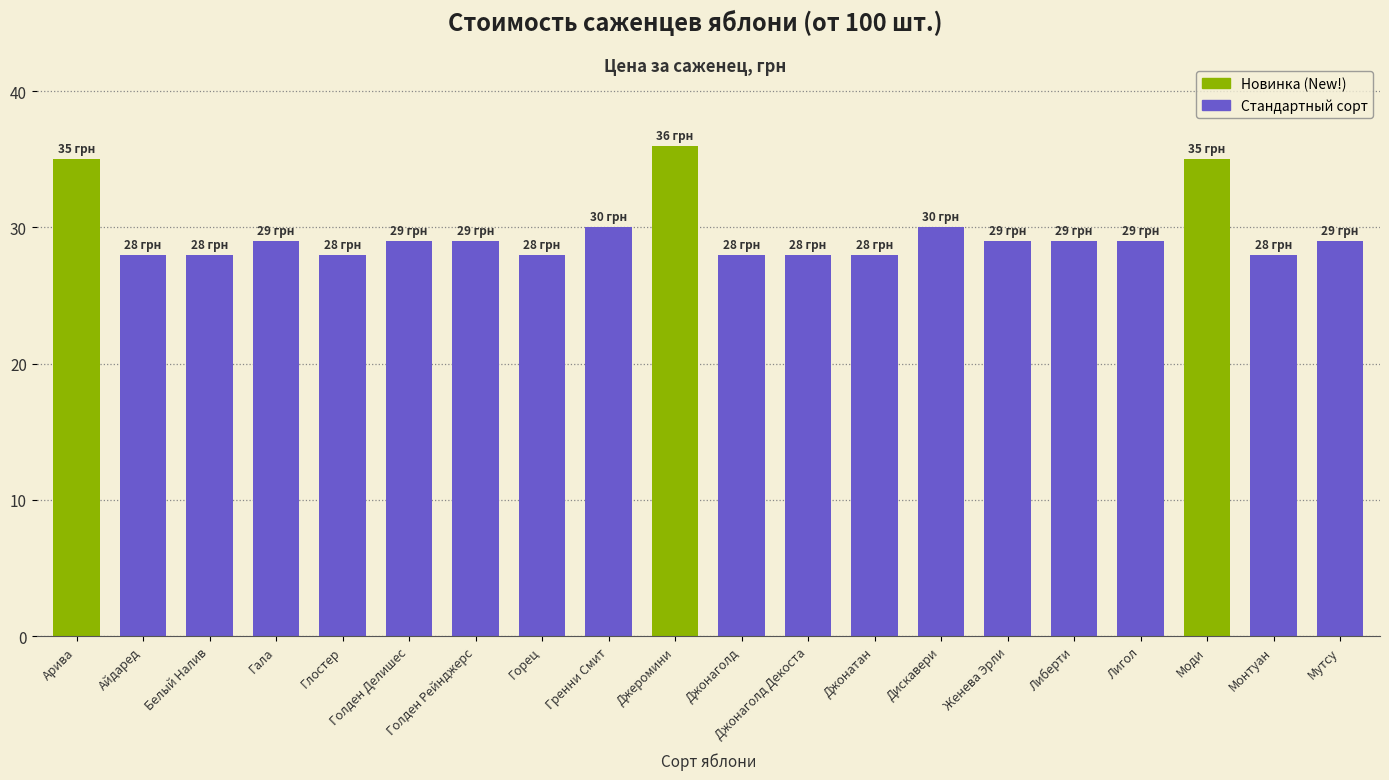

Which has a higher value, Дискавери or Голден Рейнджерс?

Дискавери